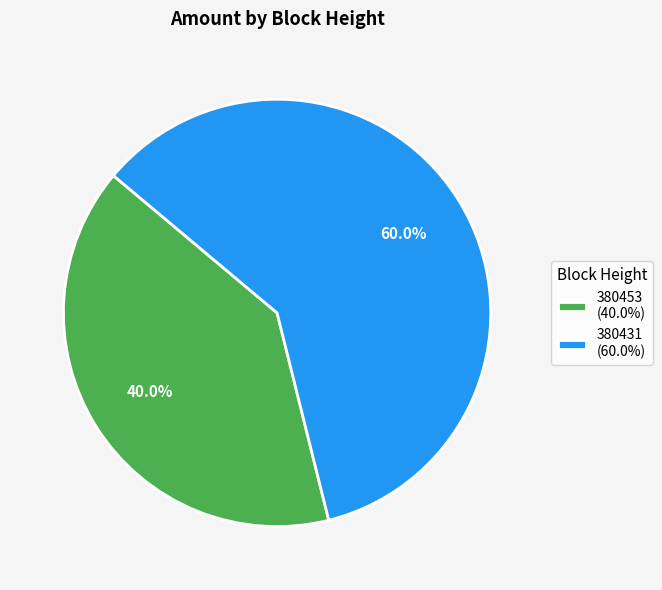

Rank the categories by value from highest to lowest.

380431, 380453